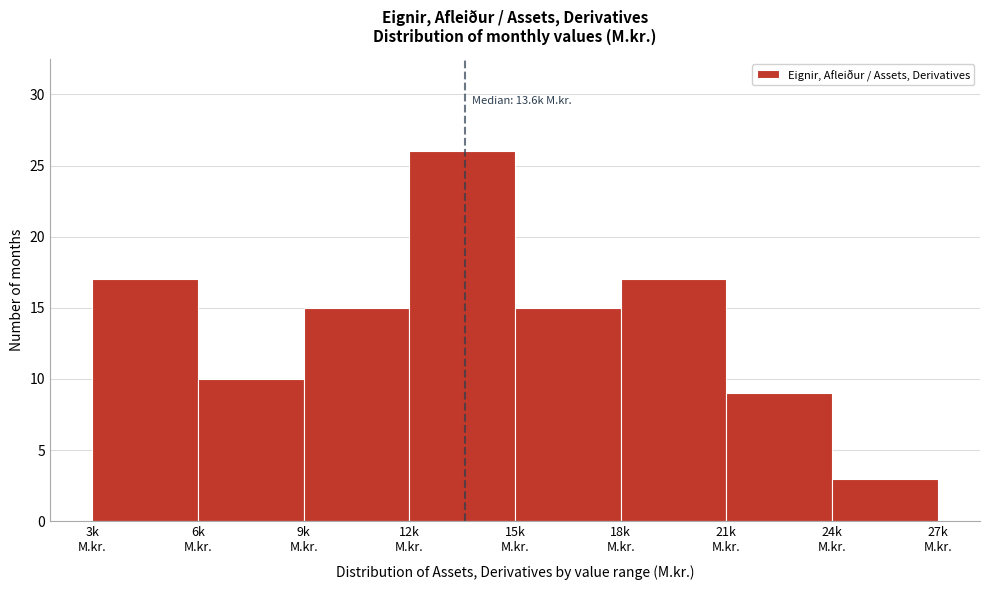

Reading left to right, transcribe all the data shown in this chart.

17	10	15	26	15	17	9	3